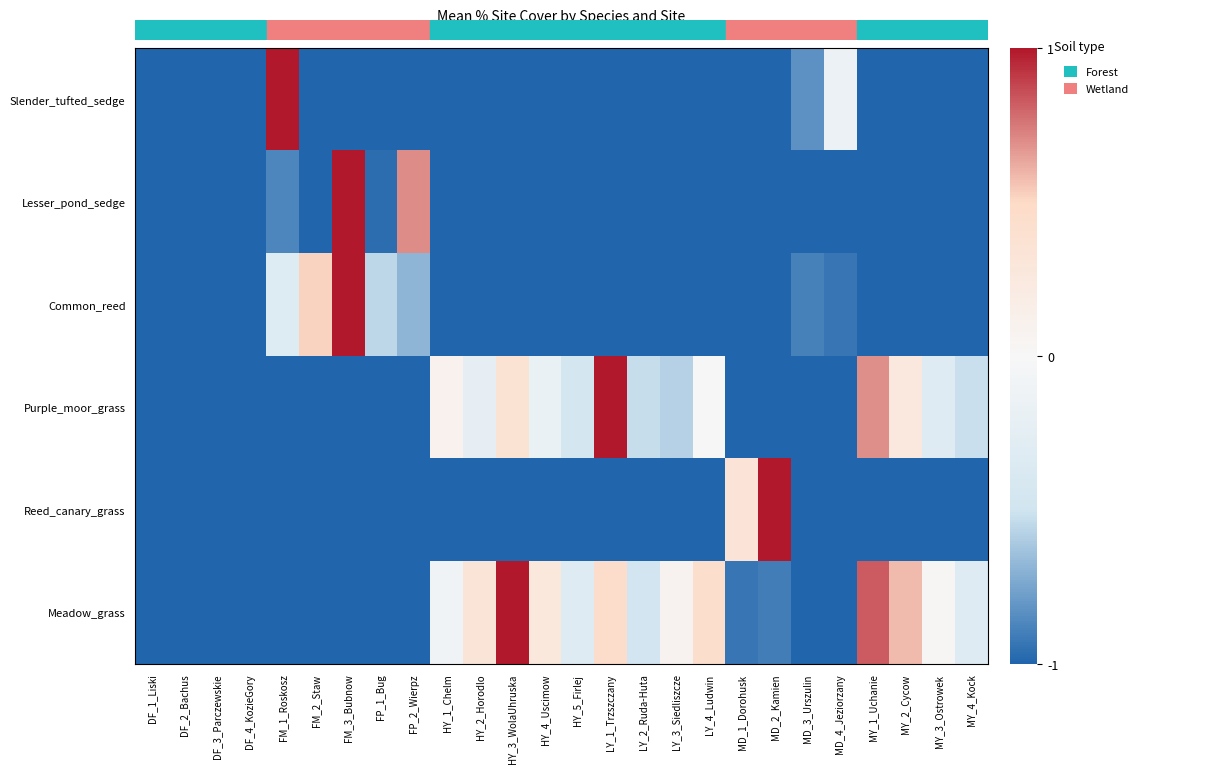

At how many categories does at least one series exceed 0?

16